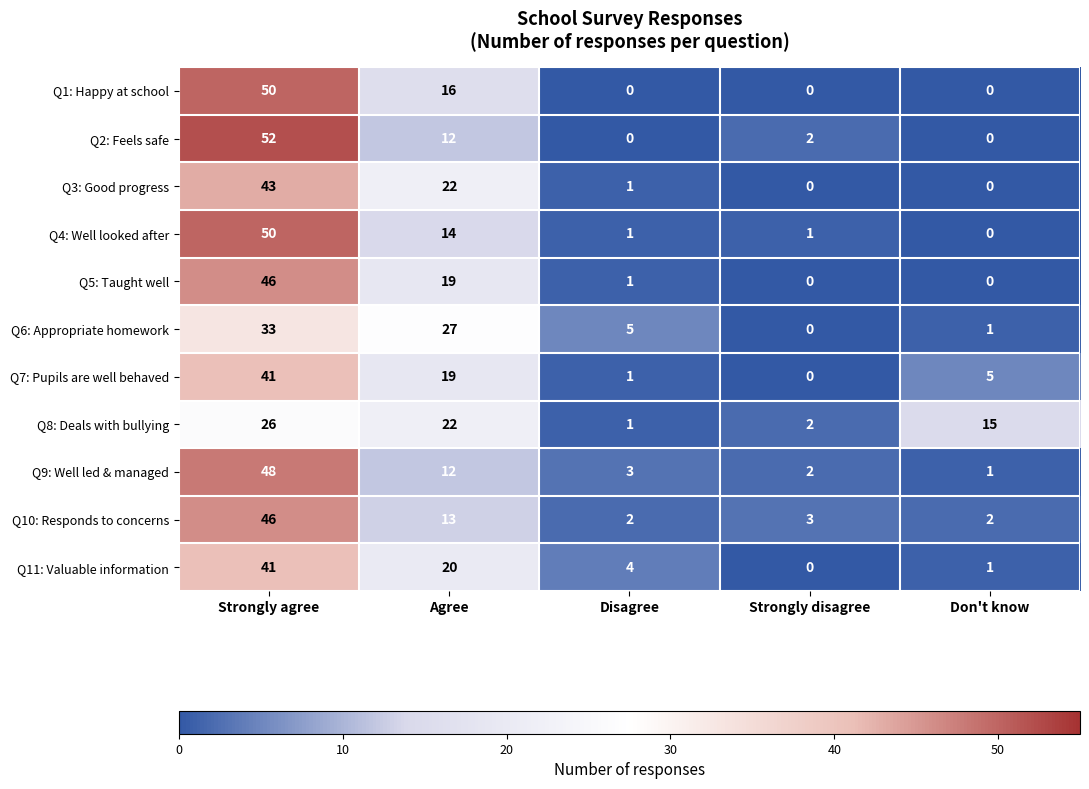

What is the difference between the second highest and second lowest values in the Q3: Good progress series?

22